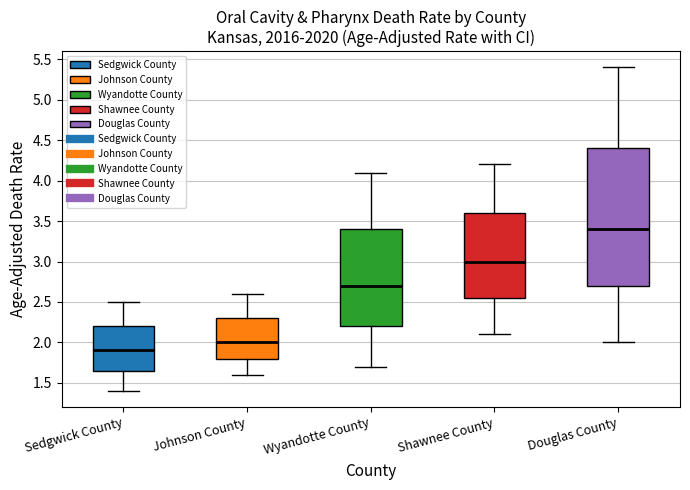

Where does the median line of the box for Sedgwick County sit on the y-axis? The values are not printed on the chart, so give them approximately, as read against the axis.

1.90